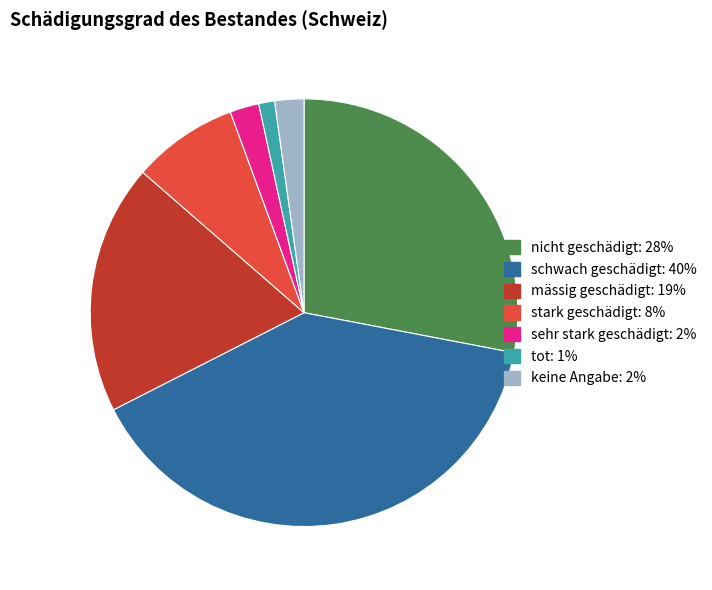

Combined, do keine Angabe and stark geschädigt account for over 50%?

No